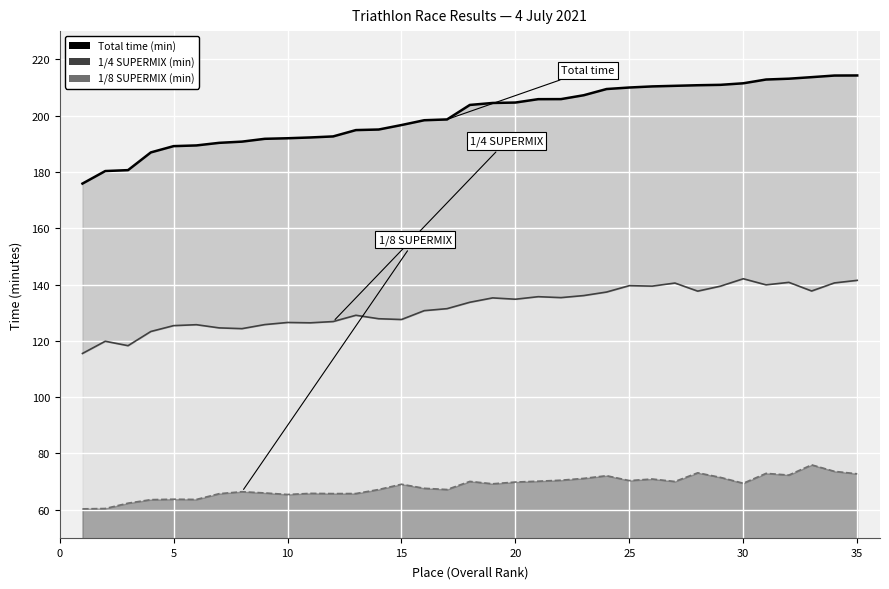

At which category does the chart reach its peak across all series?

35